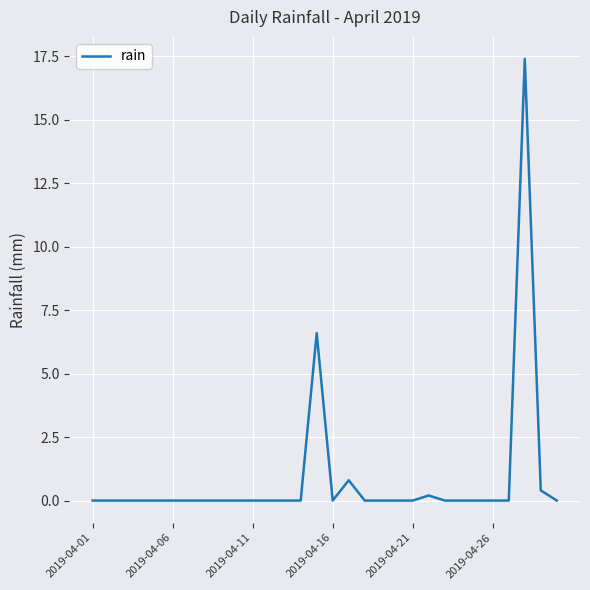

Reading left to right, what are all the values shown in this chart?

0.0	0.0	0.0	0.0	0.0	0.0	0.0	0.0	0.0	0.0	0.0	0.0	0.0	0.0	6.6	0.0	0.8	0.0	0.0	0.0	0.0	0.2	0.0	0.0	0.0	0.0	0.0	17.4	0.4	0.0